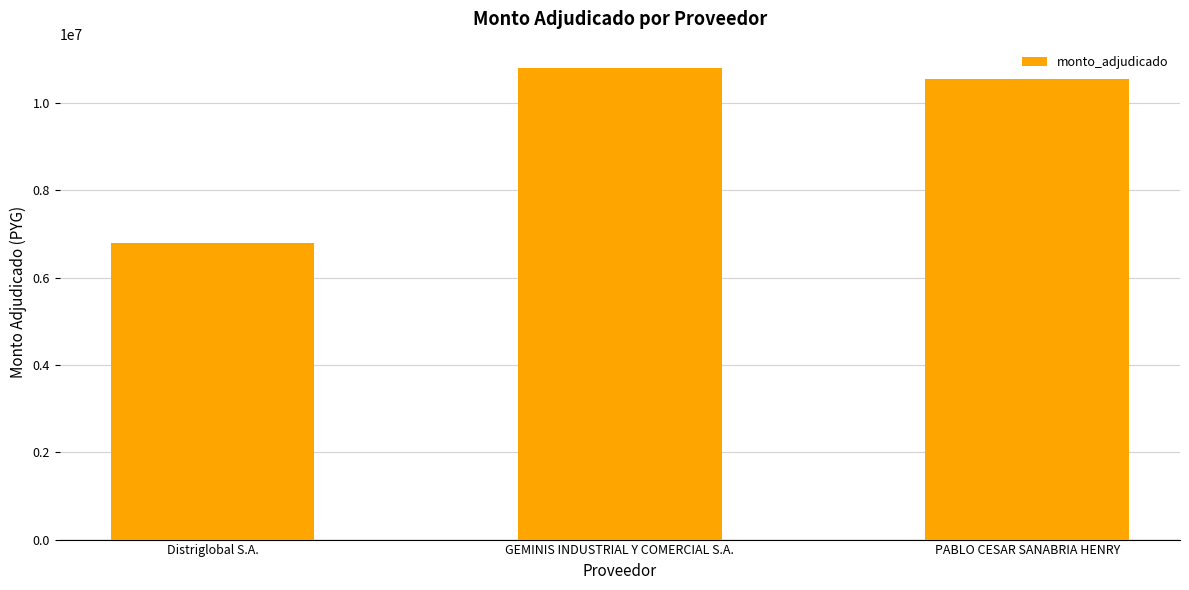

How many bars are there in total?

3